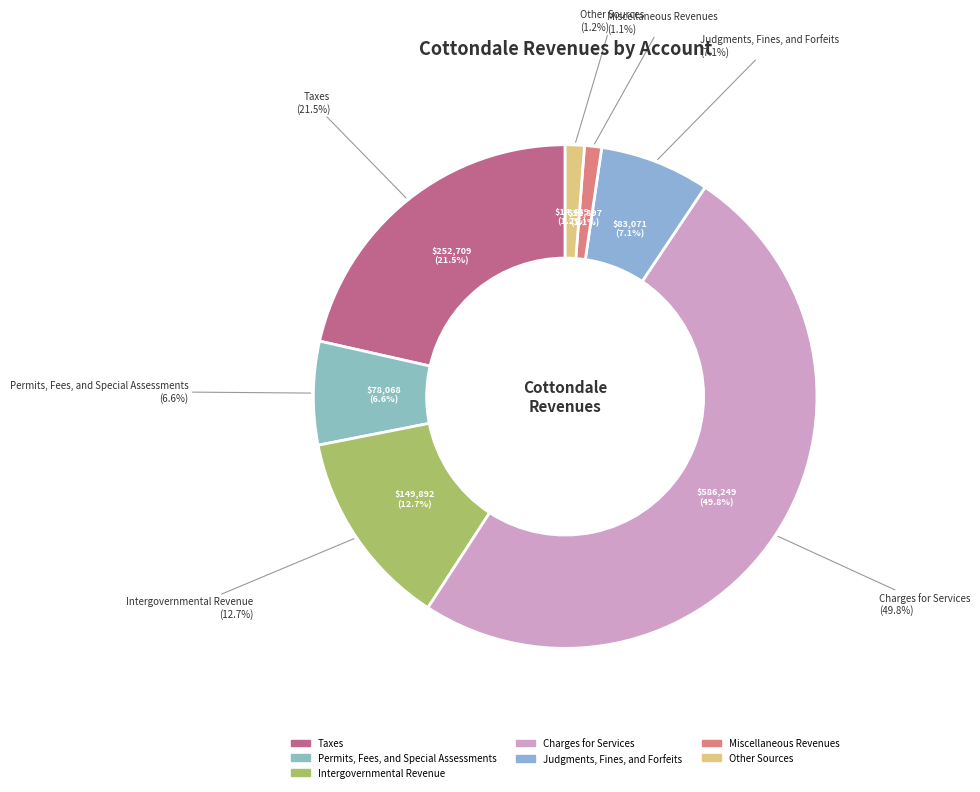

True or false: Miscellaneous Revenues accounts for 10% of the total.

False